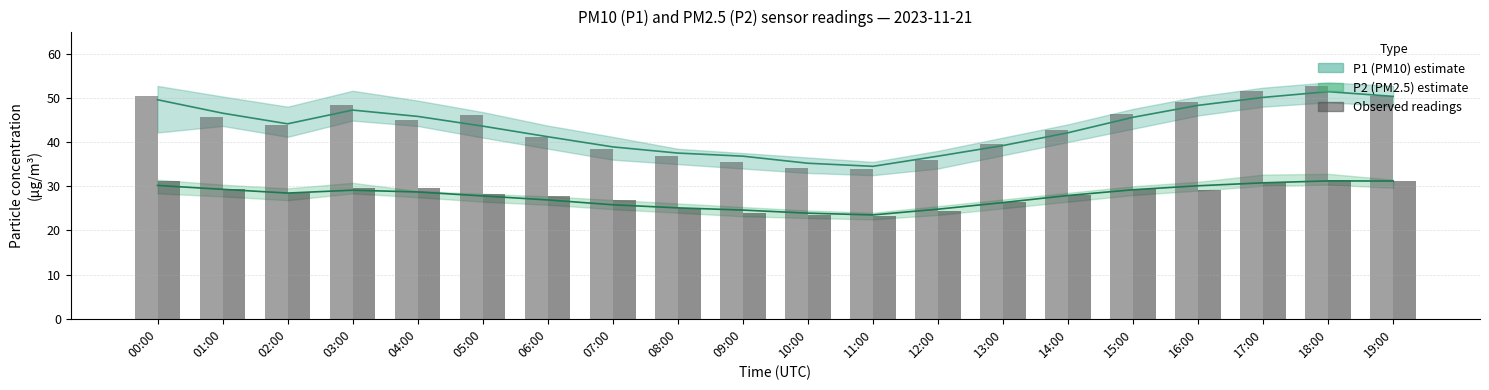

Does the chart contain any negative values?

No